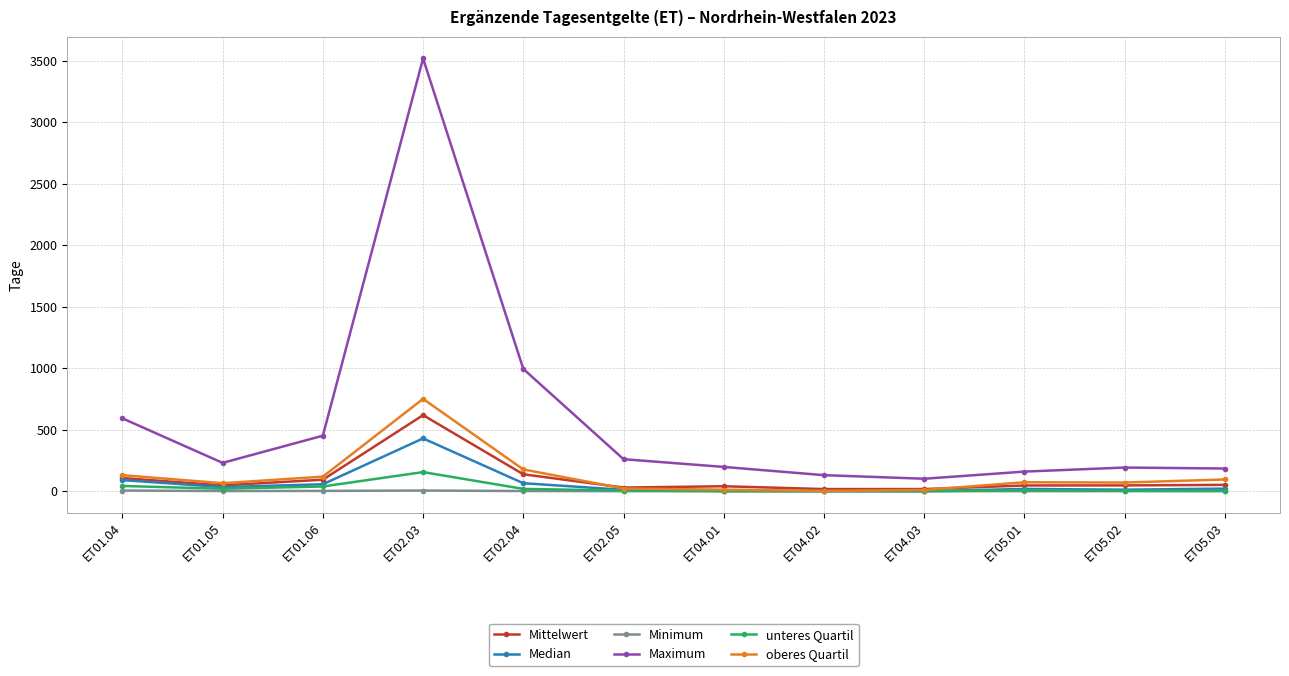

True or false: Median and Maximum cross at least once.

False